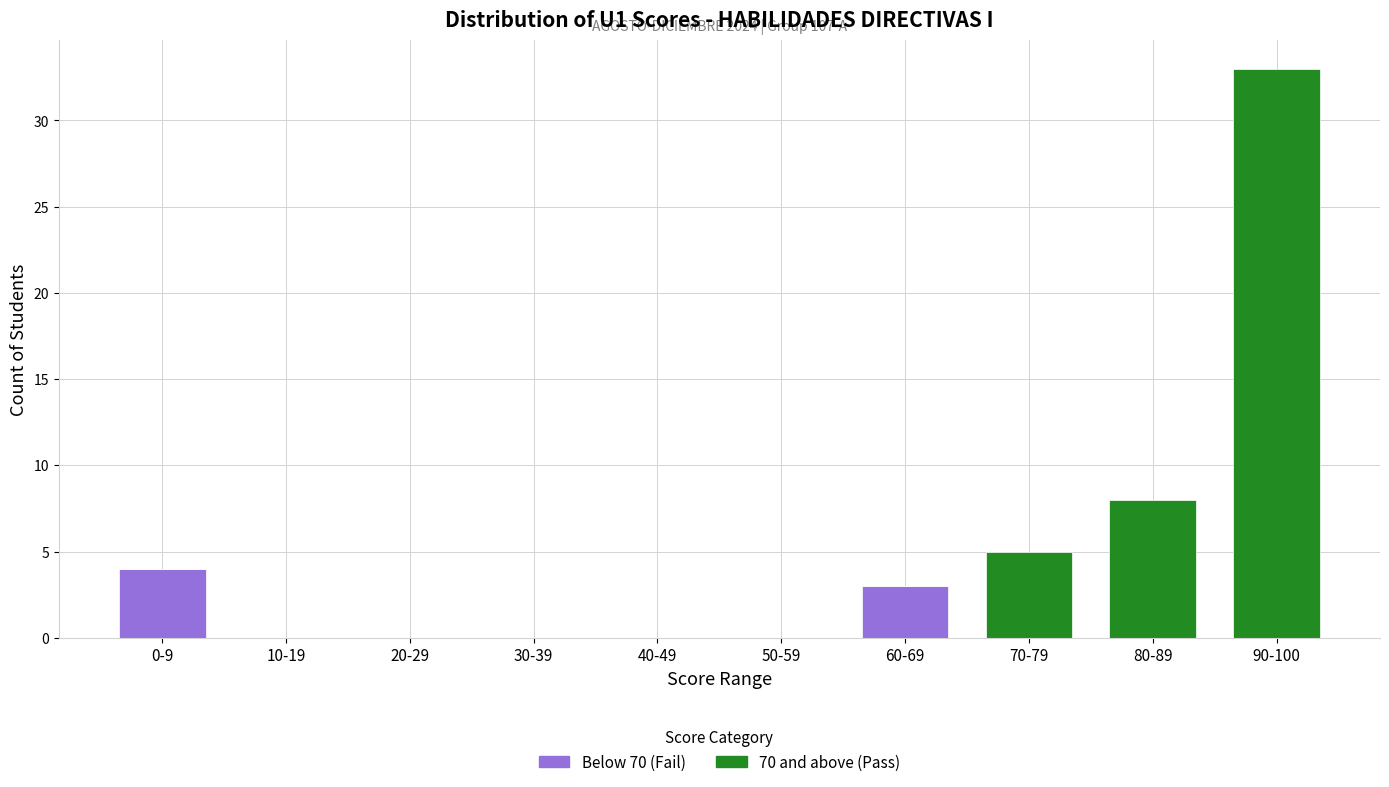

At which category is the sum across all series the highest?

90-100